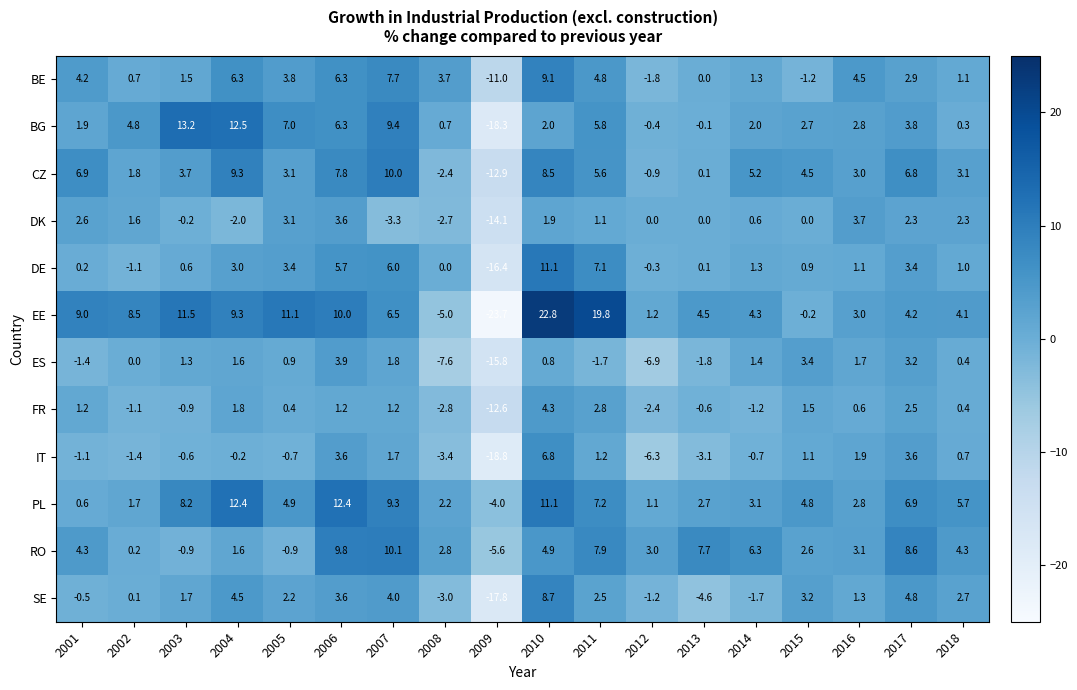

Is it true that BE equals 0.0 at 2013?

True